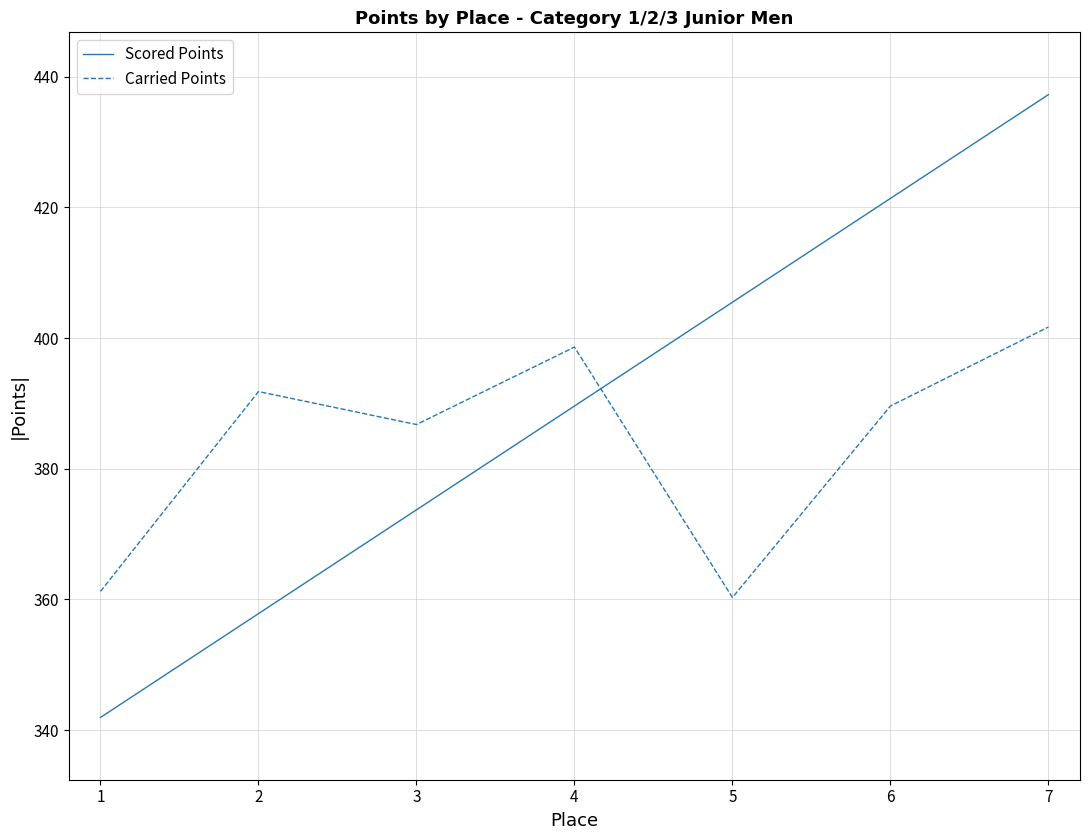

What is the difference between the Carried Points values at 4 and 1?

37.4